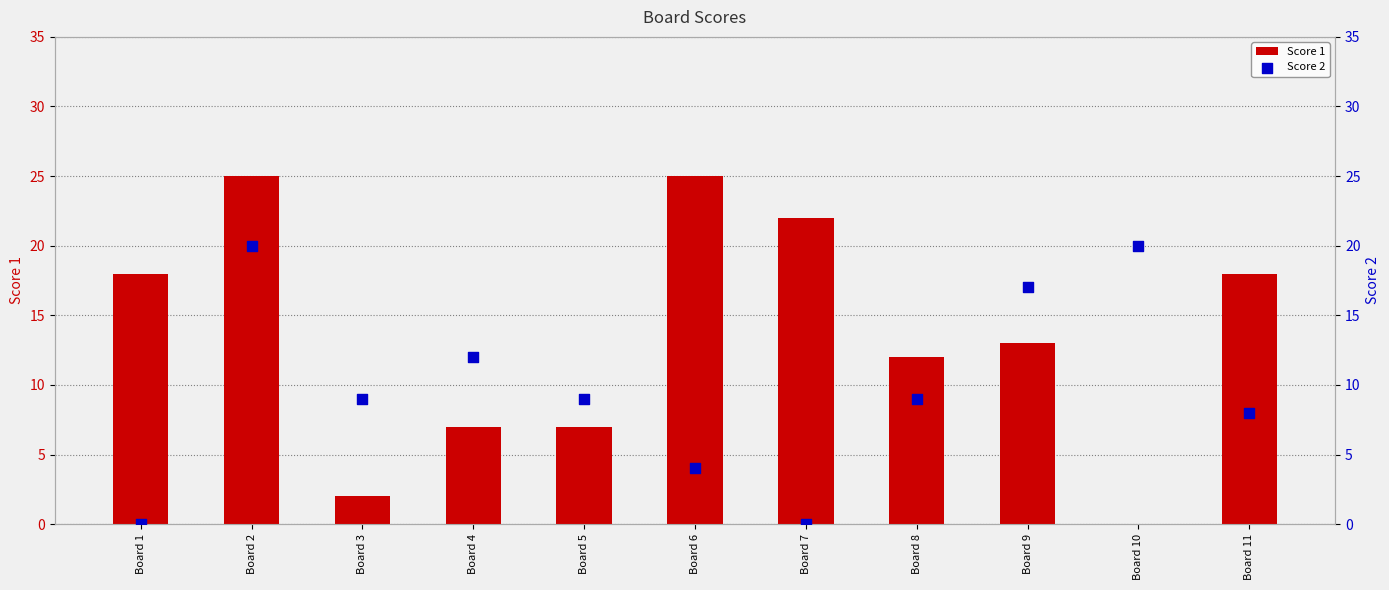

Which series contains the lowest Y value?

Score 1